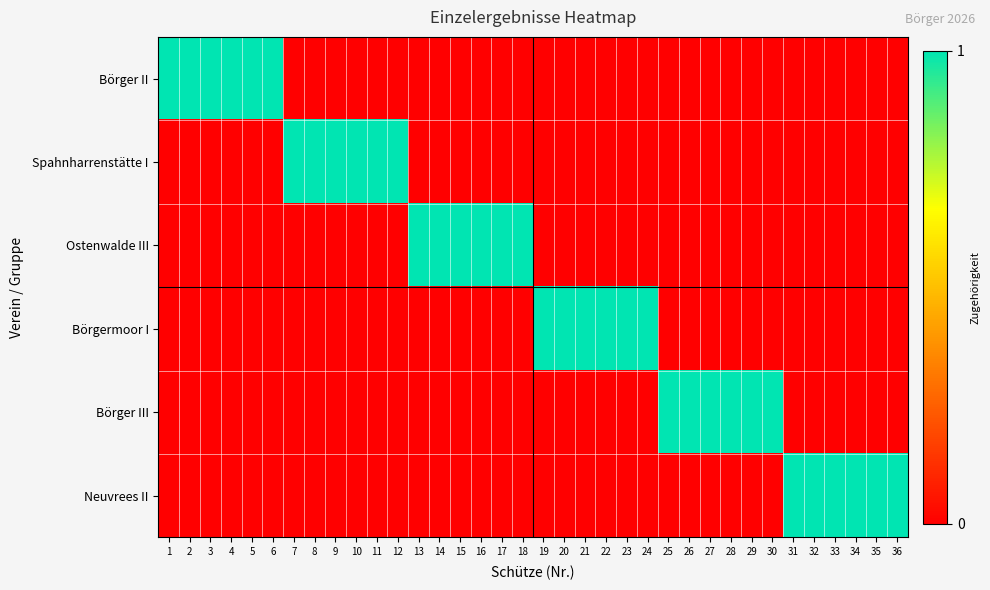

Between 30 and 35, which is larger?

30